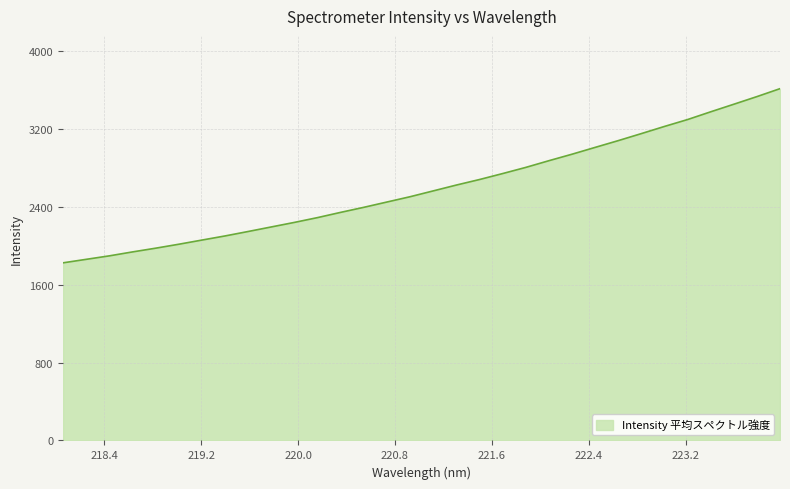

What is the difference between the maximum and minimum values?

1790.7